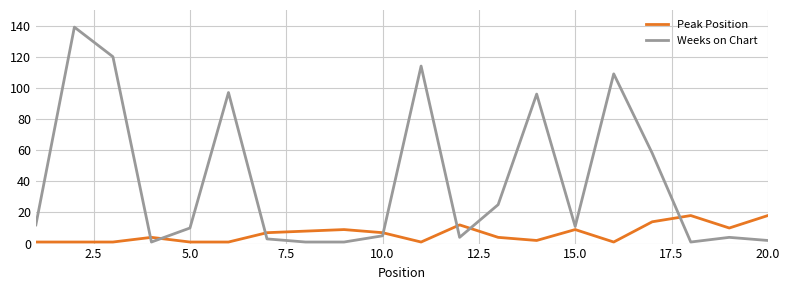

Reading left to right, extract all data points from this chart.

Peak Position: 1	1	1	4	1	1	7	8	9	7	1	12	4	2	9	1	14	18	10	18
Weeks on Chart: 12	139	120	1	10	97	3	1	1	5	114	4	25	96	11	109	58	1	4	2